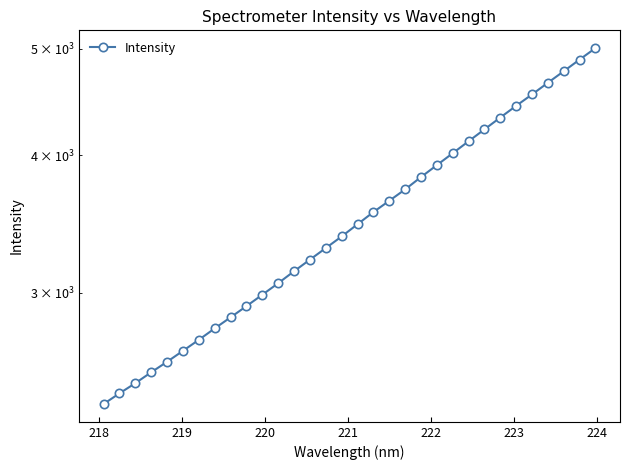

How many distinct data groups are displayed?

1